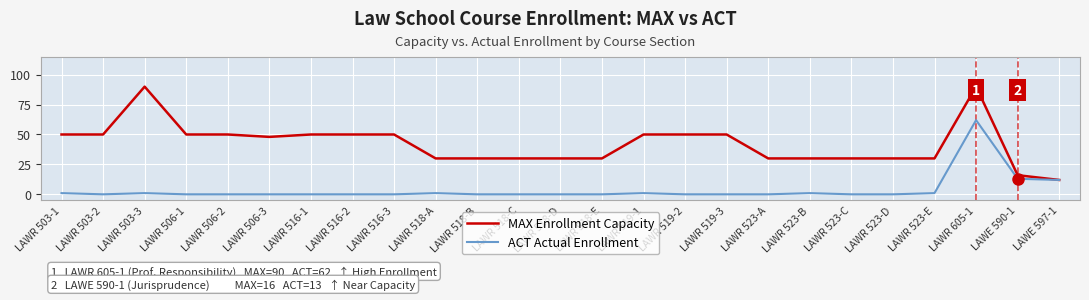

Which series has the largest total across all categories?

MAX Enrollment Capacity